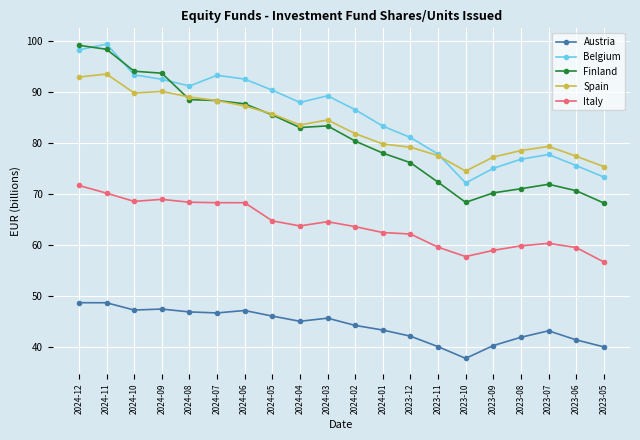

What is the difference between the highest and lowest values at 2023-12?

38.9